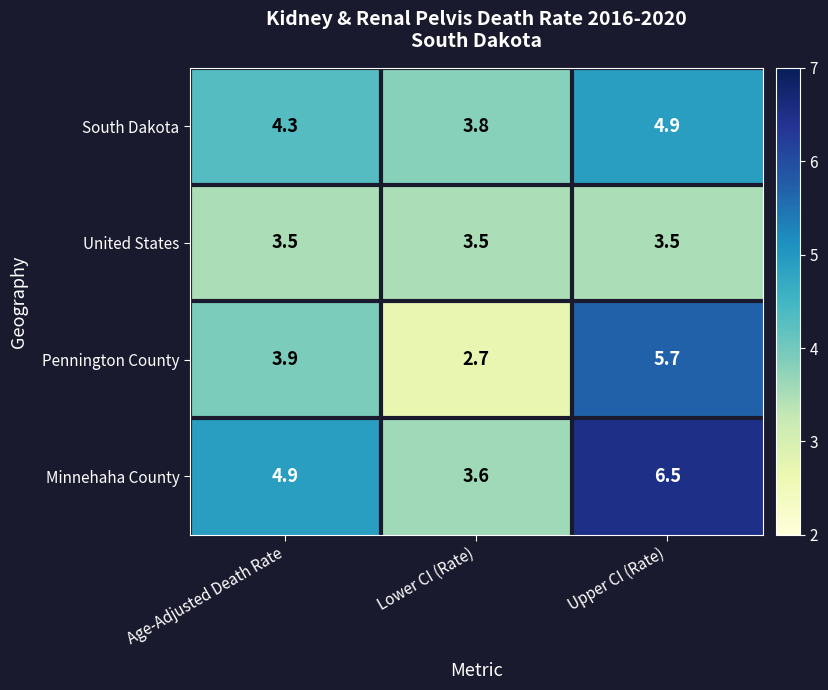

At how many categories does at least one series exceed 4?

2